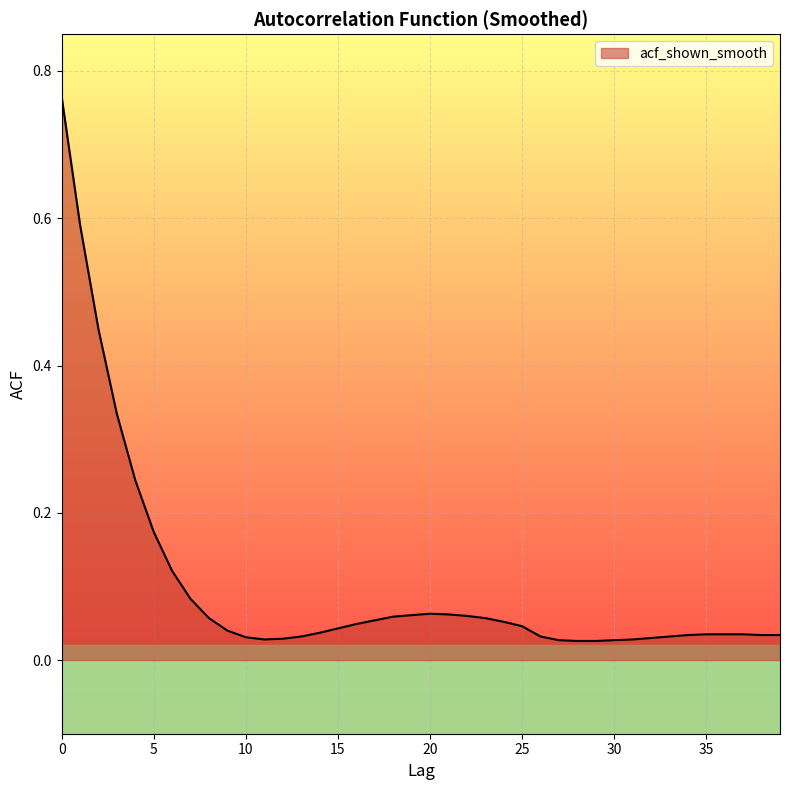

True or false: the data has more than 1 interior local peaks.

False